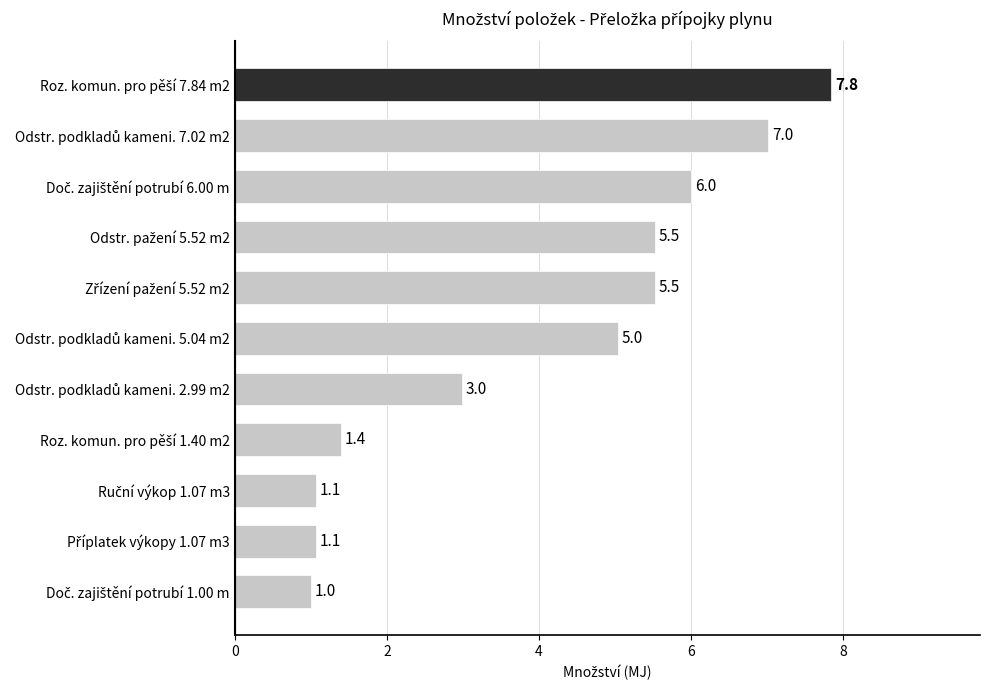

What is the average value?

4.0